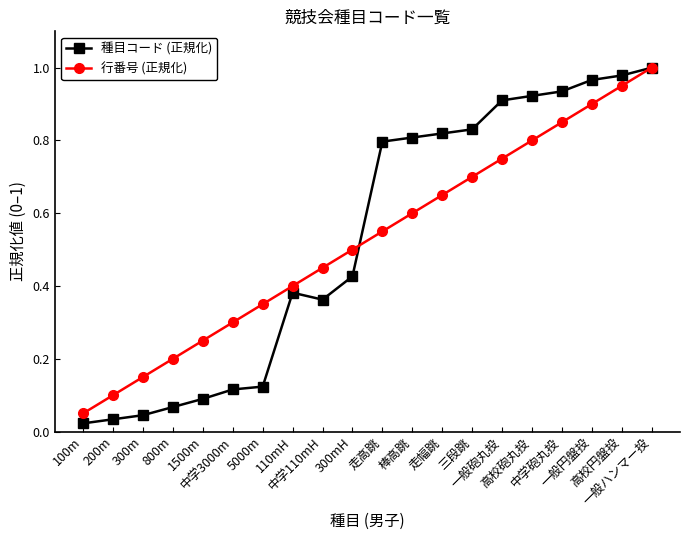

What is the label of the 1st point from the left?

100m